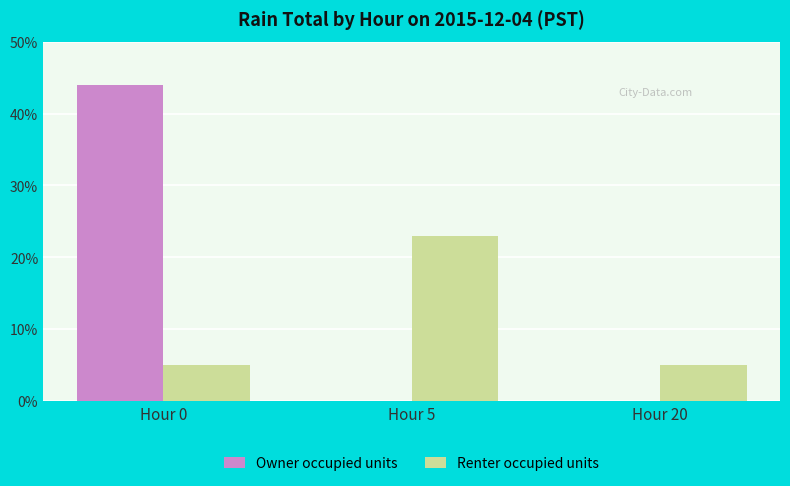

The value of Owner occupied units at Hour 20 is 0.0. True or false?

True